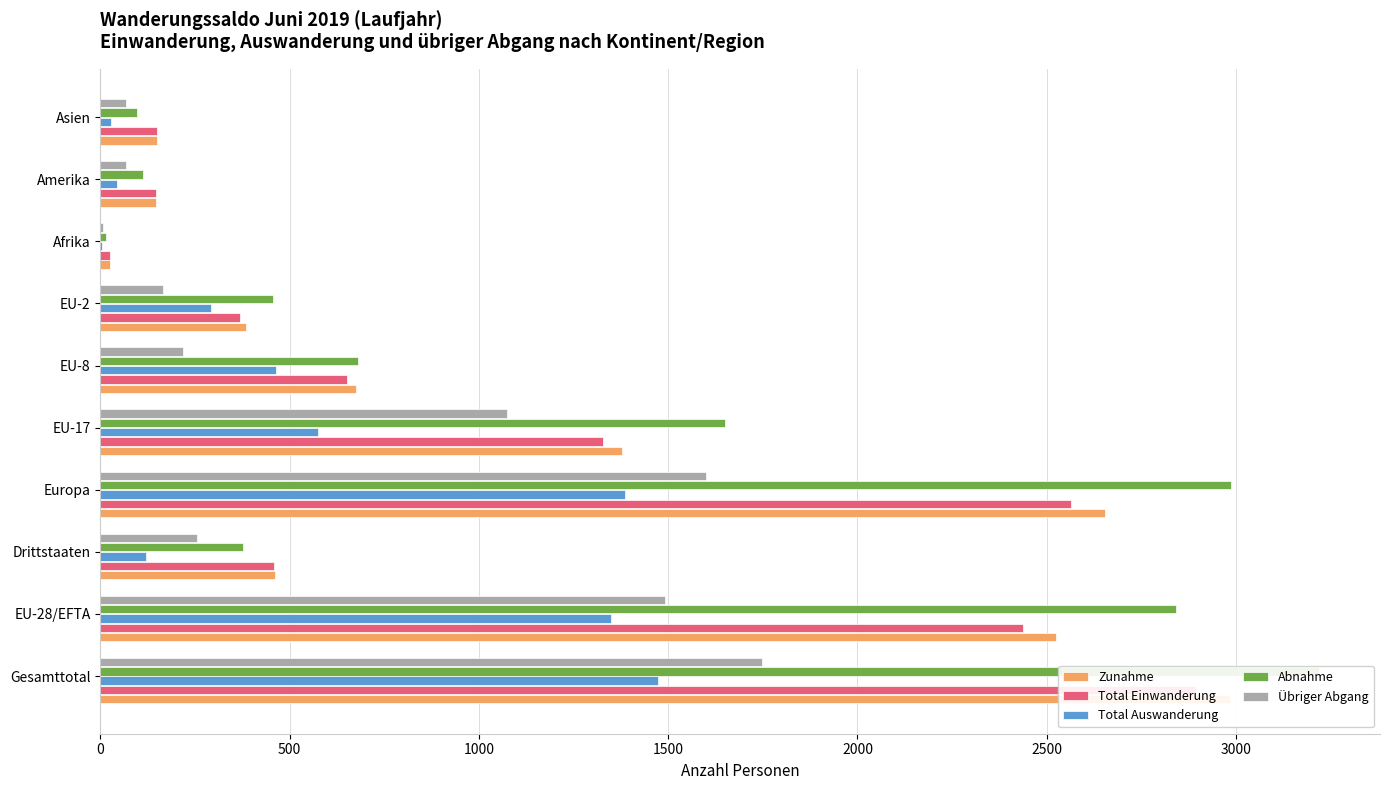

What is the greatest value displayed?

3219